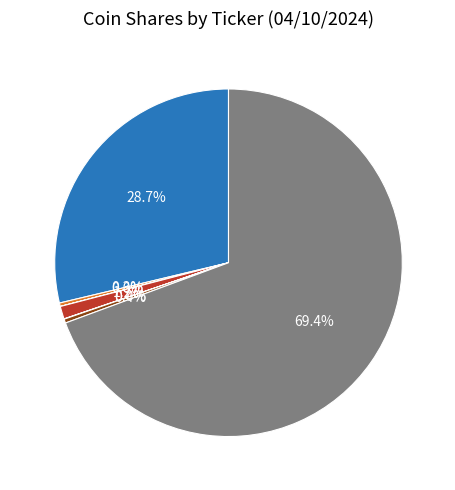

Is there a majority slice in this chart?

Yes